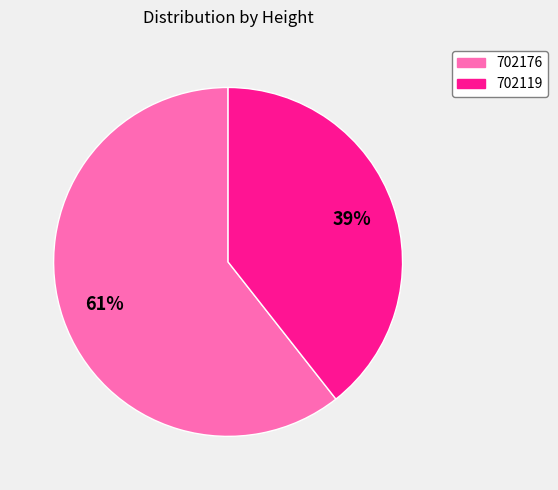

What percentage is the 702119 slice, to the nearest percent?

39%